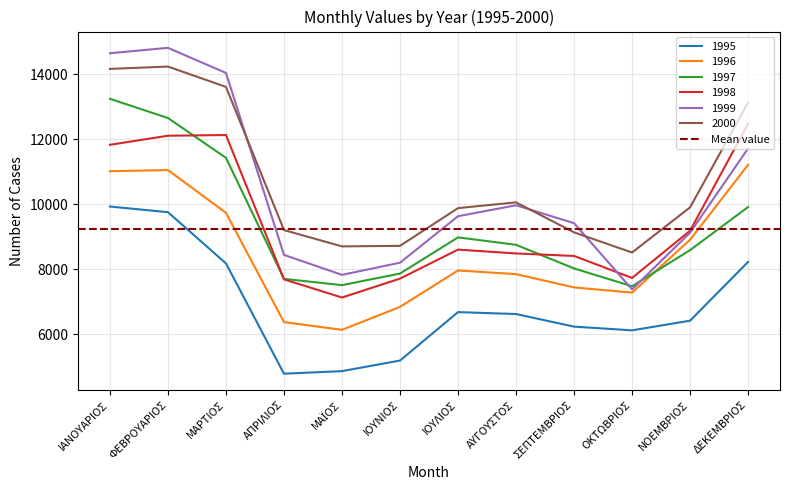

Reading left to right, what are all the values shown in this chart?

1995: 9930	9756	8180	4784	4863	5189	6680	6621	6233	6119	6416	8226
1996: 11018	11053	9737	6373	6134	6841	7962	7849	7440	7280	8908	11214
1997: 13246	12655	11429	7704	7510	7867	8980	8752	8025	7475	8589	9915
1998: 11830	12110	12131	7688	7129	7712	8604	8486	8409	7732	9186	12477
1999: 14649	14815	14042	8442	7827	8201	9632	9969	9418	7380	9125	11719
2000: 14167	14239	13613	9206	8703	8720	9881	10059	9135	8515	9905	13133